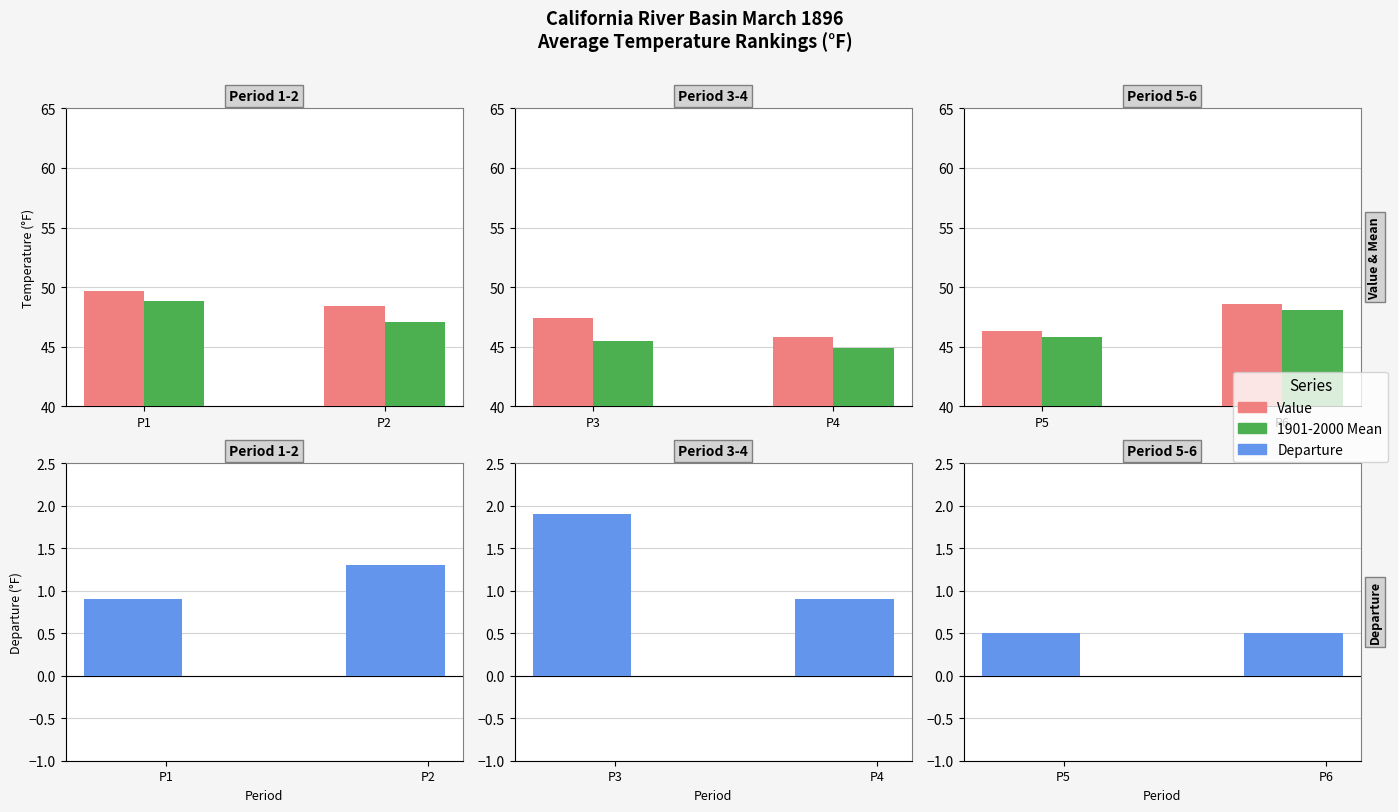

What is the value of the Departure bar at the 2nd from the left?

0.5